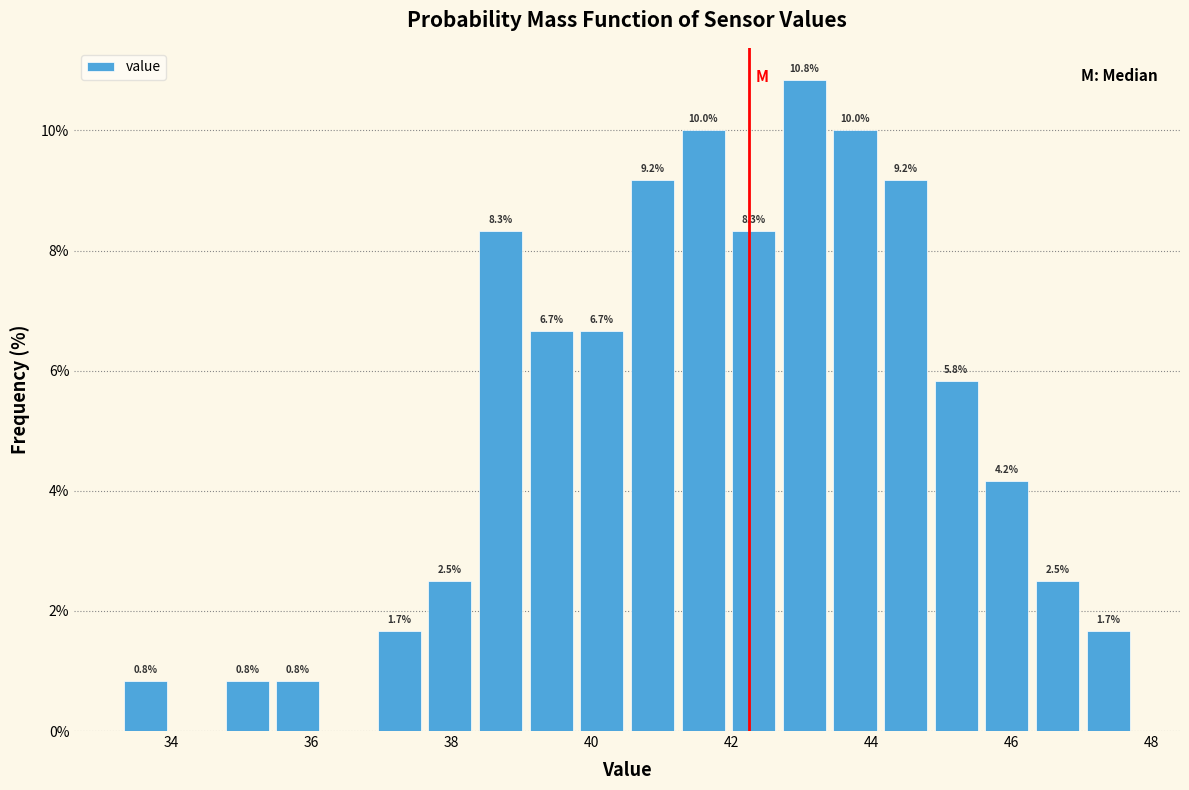

Around what value on the x-axis is the tallest bar? Give the approximate position of its centre, as read against the axis.

43.0